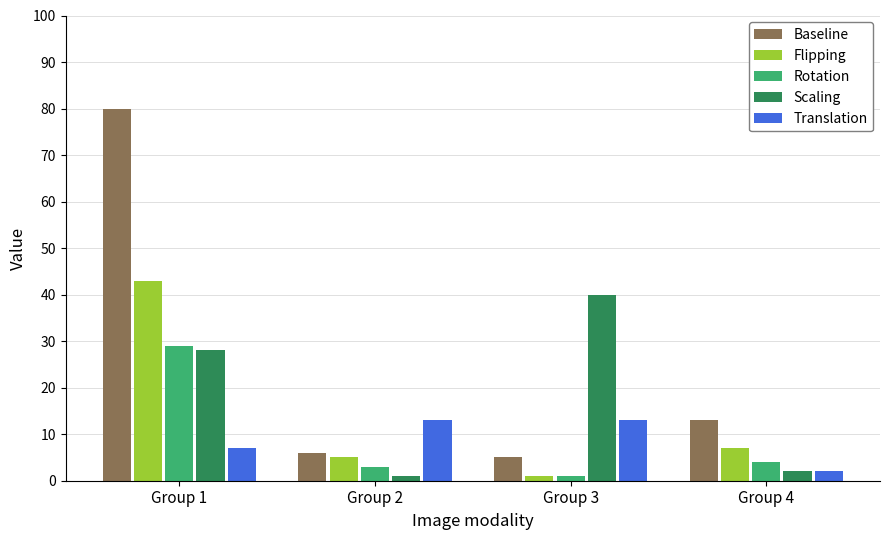

At which label is Rotation closest to 15?

Group 4